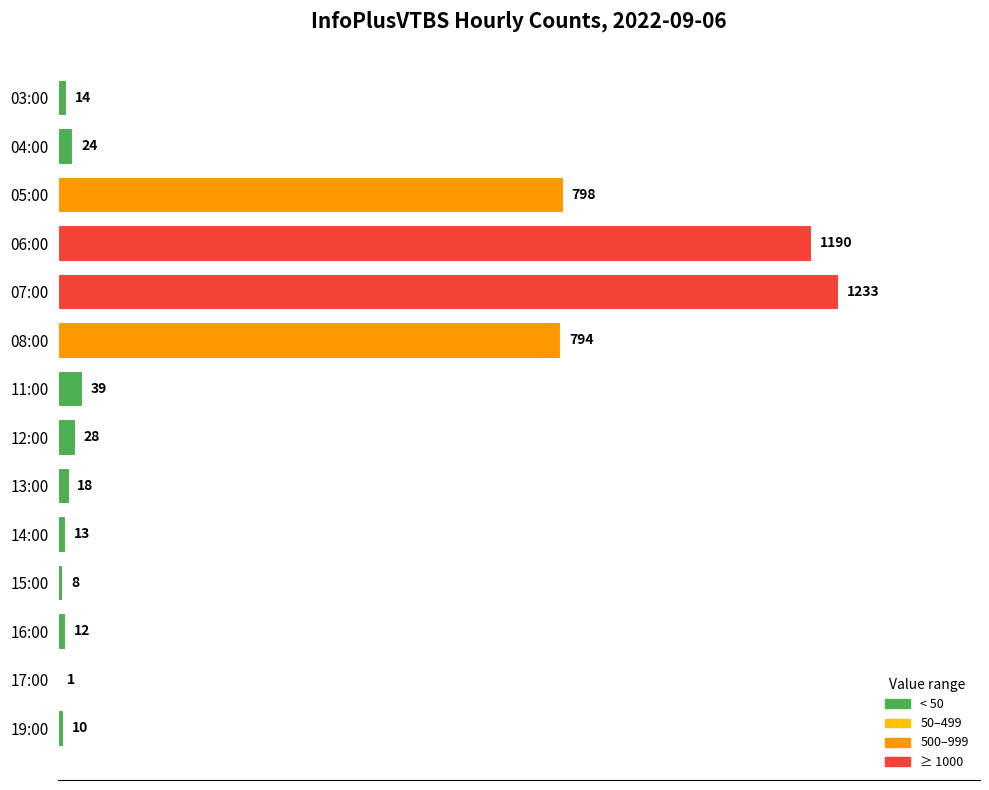

True or false: the data shows 18 at 13:00.

True